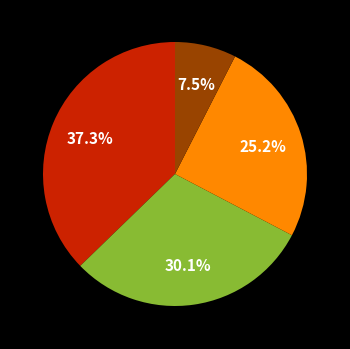

Is there any slice that represents more than half of the pie?

No